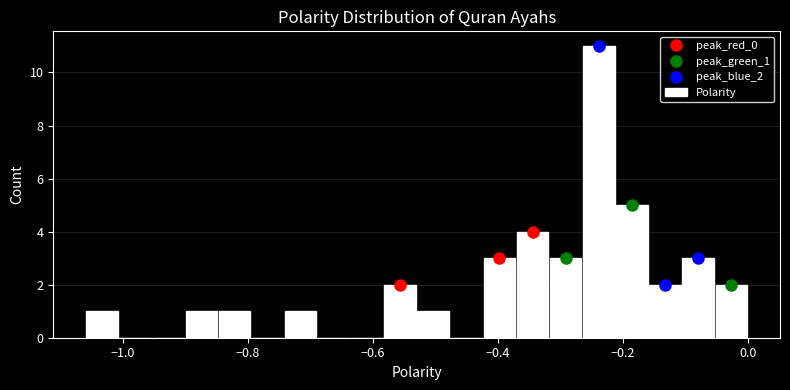

Read against the x-axis, roughly where is the centre of the tallest bar?

-0.24